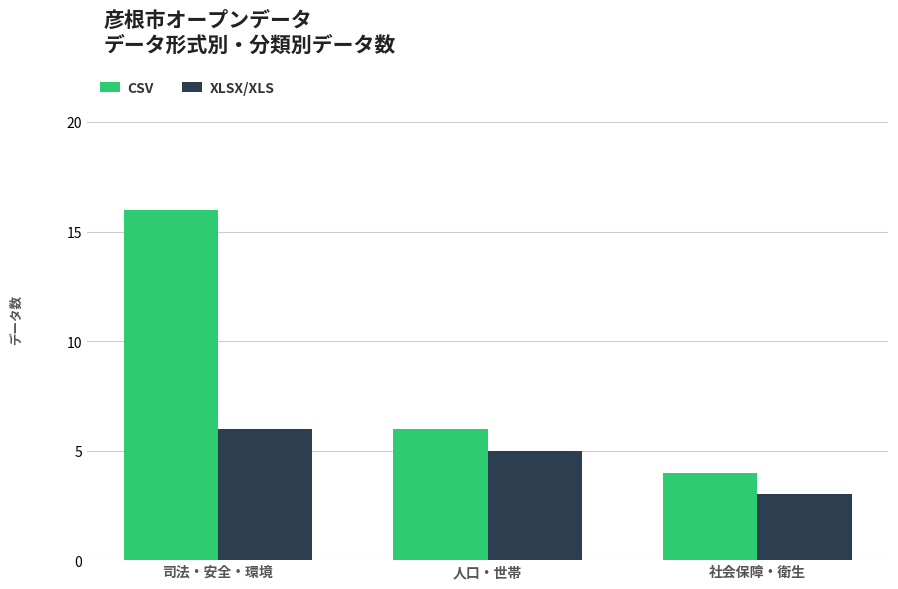

What position from the left is 人口・世帯?

2